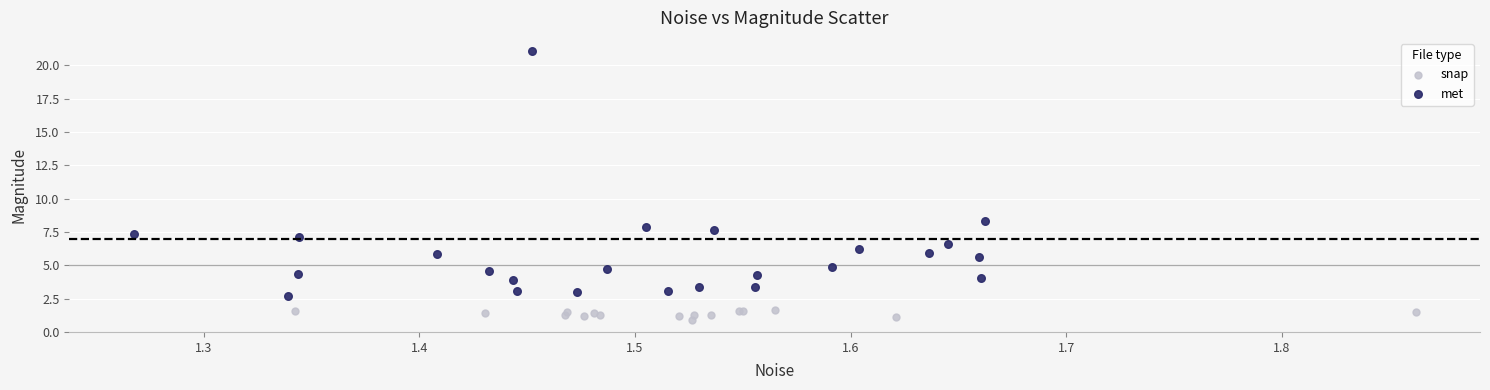

Which series reaches the maximum Y coordinate?

met